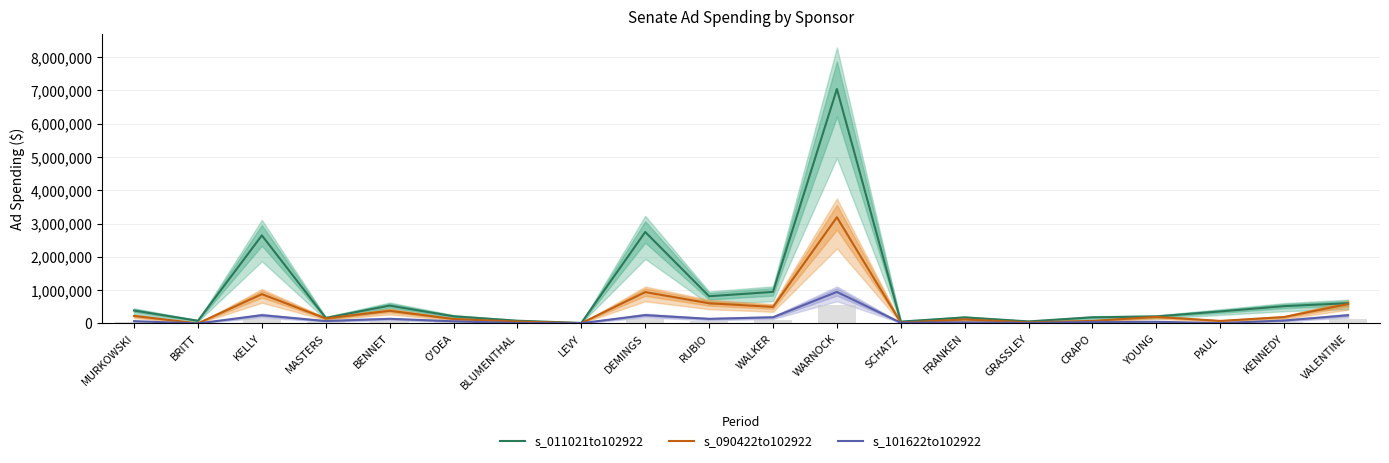

What position from the right is PAUL?

3